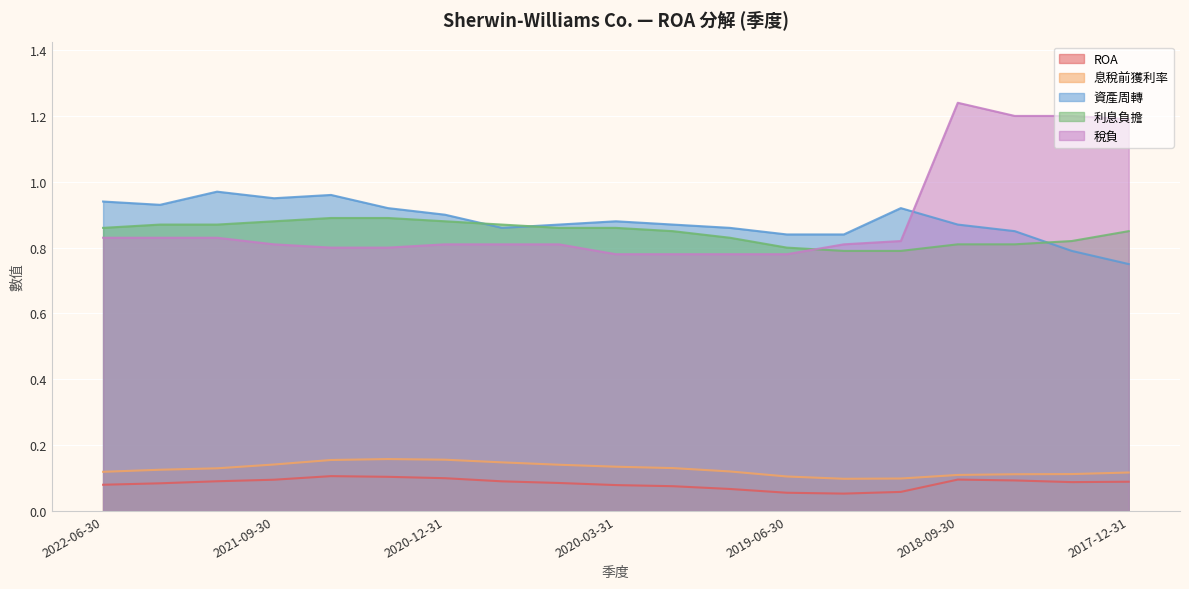

List the labels in order of ROA value, largest first.

2021-06-30, 2021-03-31, 2020-12-31, 2018-09-30, 2021-09-30, 2018-06-30, 2021-12-31, 2020-09-30, 2017-12-31, 2018-03-31, 2020-06-30, 2022-03-31, 2022-06-30, 2020-03-31, 2019-12-31, 2019-09-30, 2018-12-31, 2019-06-30, 2019-03-31